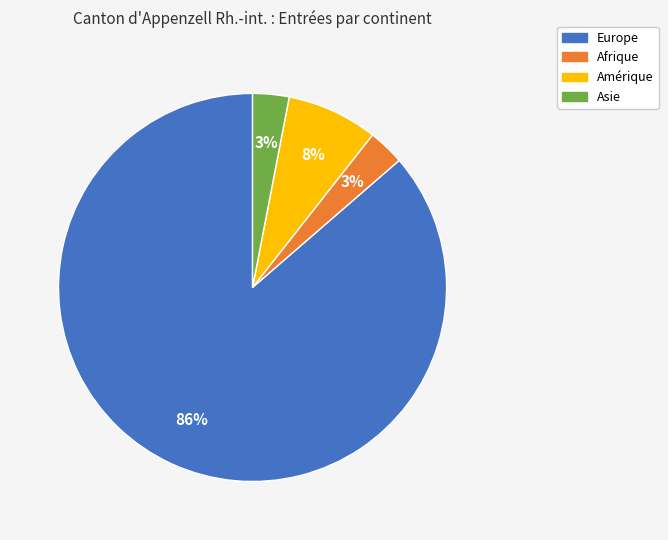

Combined, do Amérique and Europe account for over 50%?

Yes